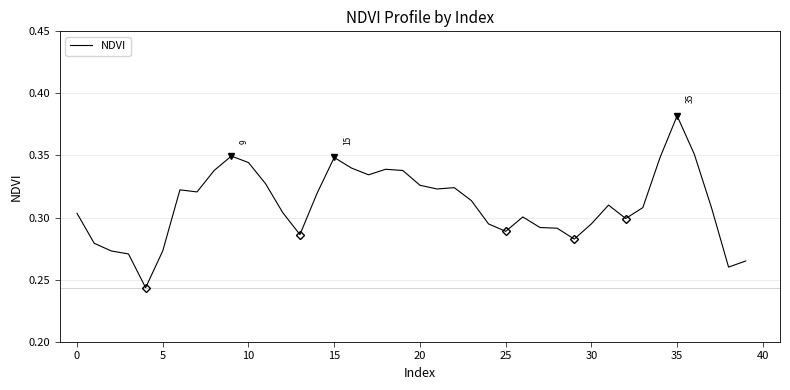

At which category does the chart reach its peak across all series?

35